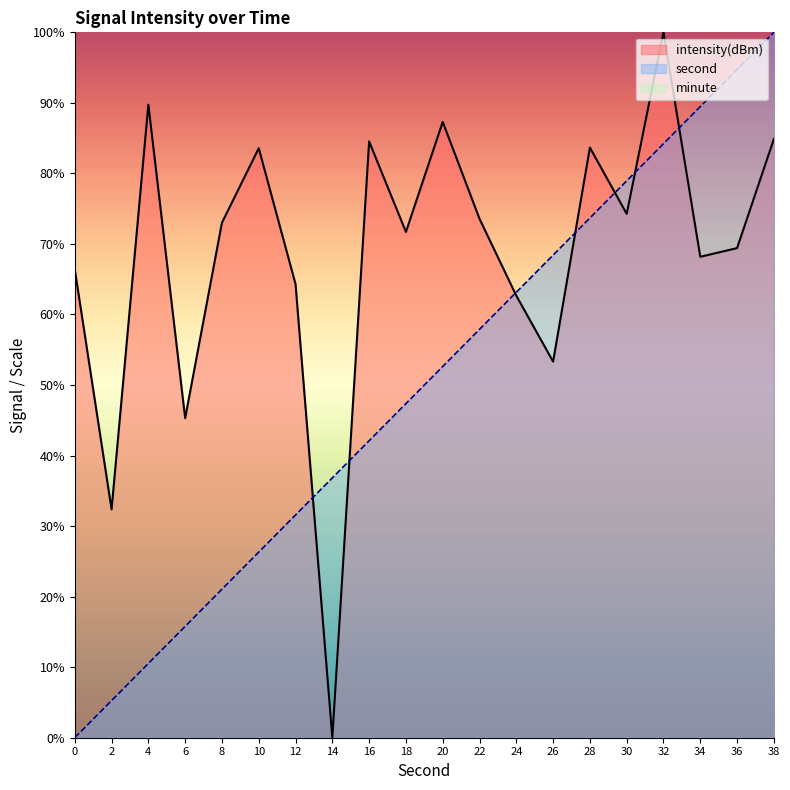

Which has a higher value, 0 or 4?

4